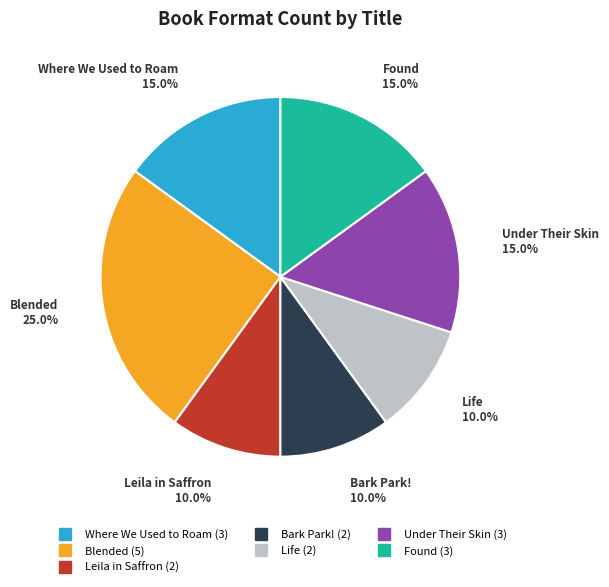

Between Where We Used to Roam and Blended, which is larger?

Blended